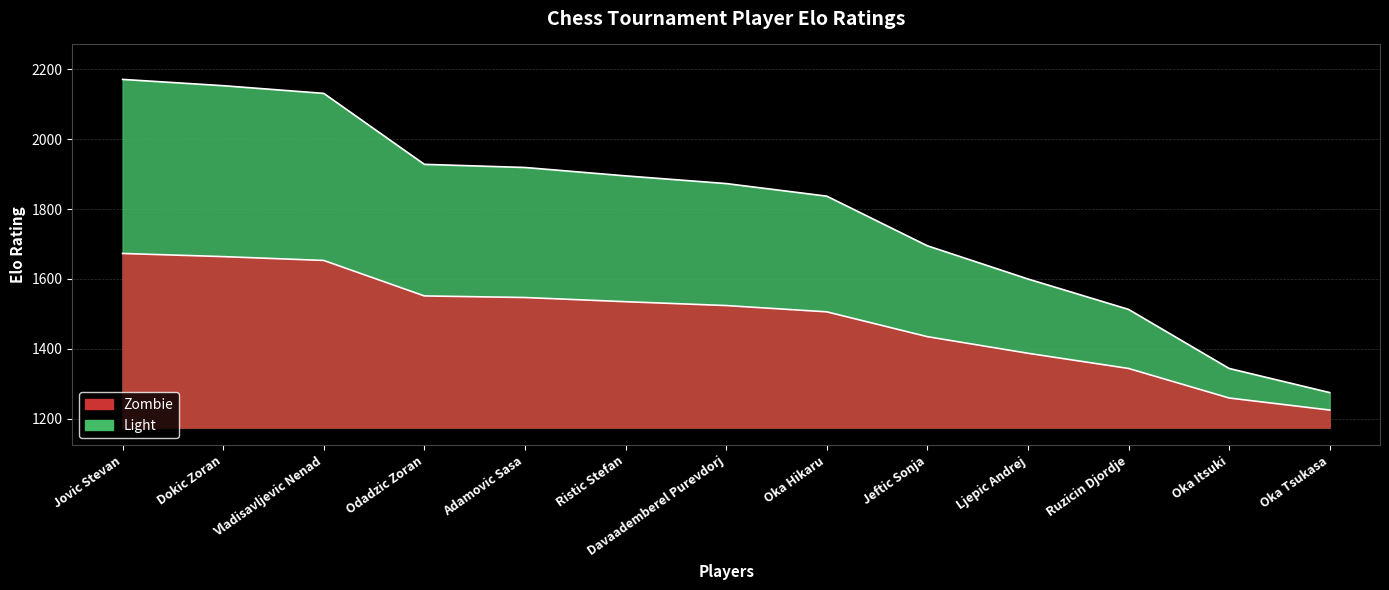

Rank the categories by value from highest to lowest.

Jovic Stevan, Dokic Zoran, Vladisavljevic Nenad, Odadzic Zoran, Adamovic Sasa, Ristic Stefan, Davaademberel Purevdorj, Oka Hikaru, Jeftic Sonja, Ljepic Andrej, Ruzicin Djordje, Oka Itsuki, Oka Tsukasa